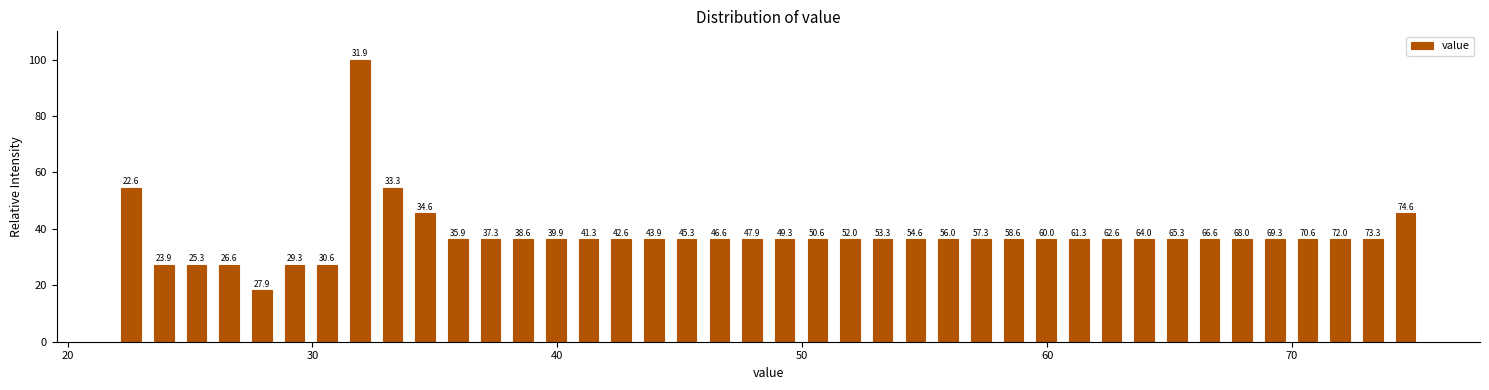

Around what value on the x-axis is the tallest bar? Give the approximate position of its centre, as read against the axis.

32